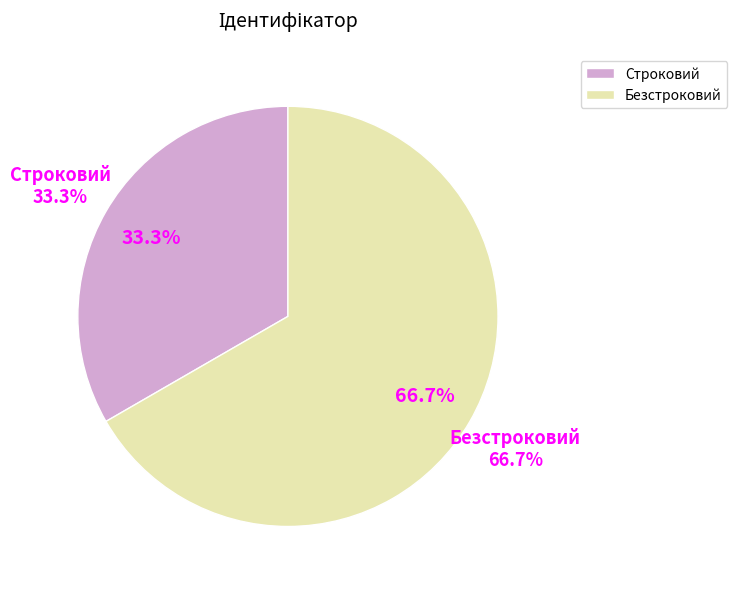

Which category has the smallest portion of the pie?

Строковий